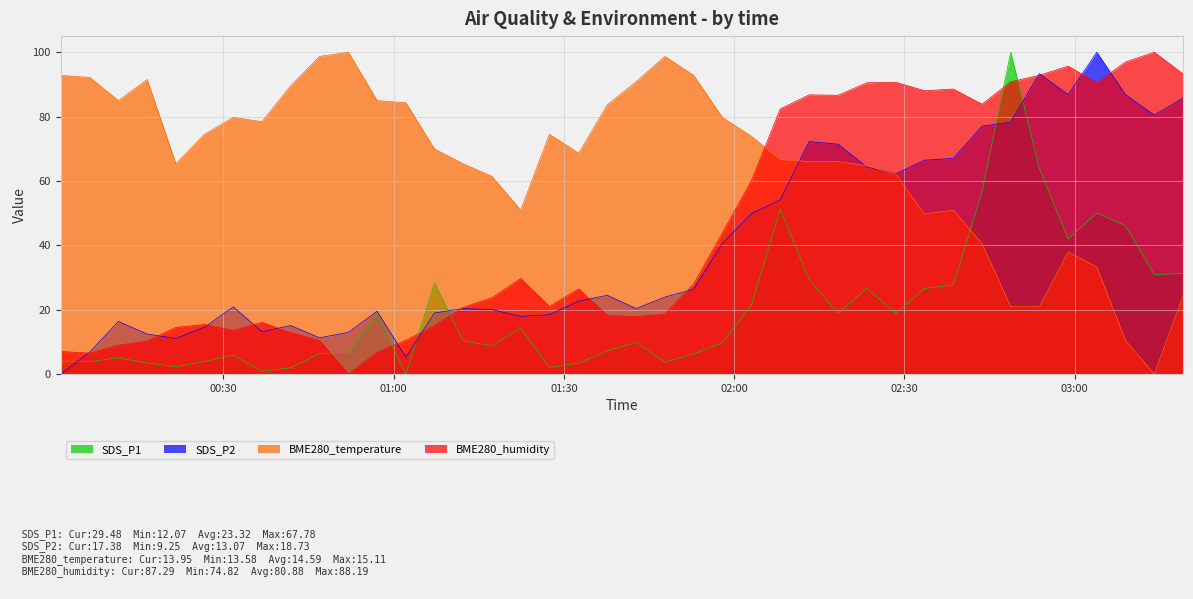

What are all the series names shown in the legend?

SDS_P1, SDS_P2, BME280_temperature, BME280_humidity